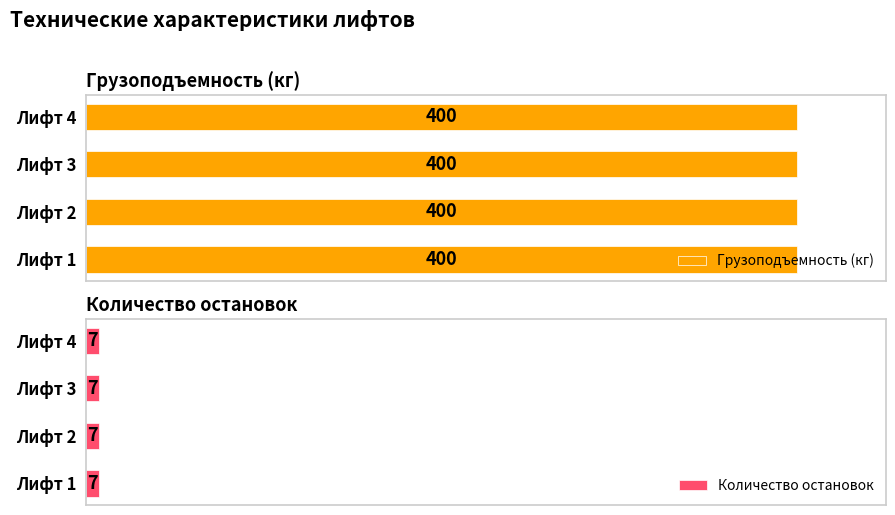

List the series in order of their peak value, lowest first.

Количество остановок, Грузоподъемность (кг)